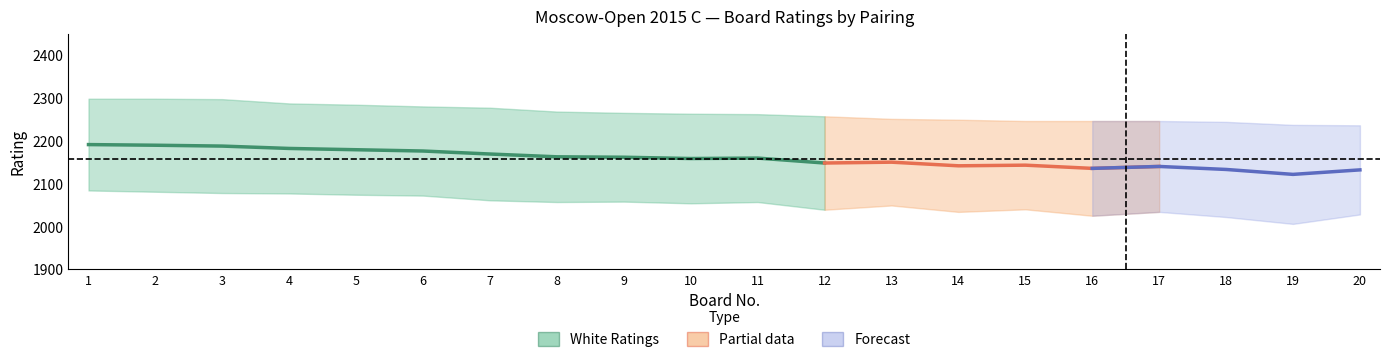

At how many categories does at least one series exceed 1262?

20